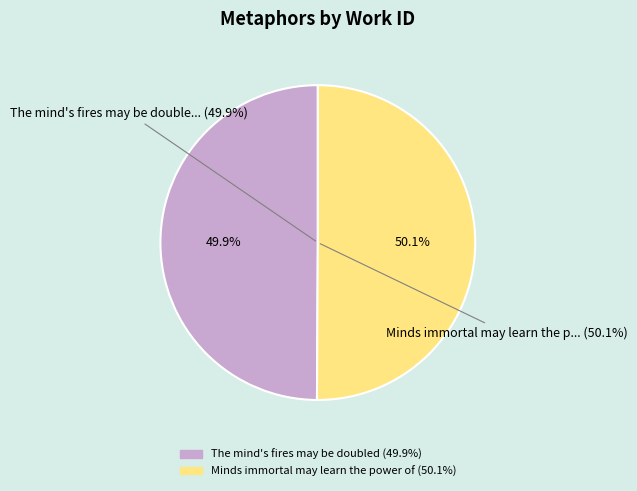

Is there a majority slice in this chart?

Yes